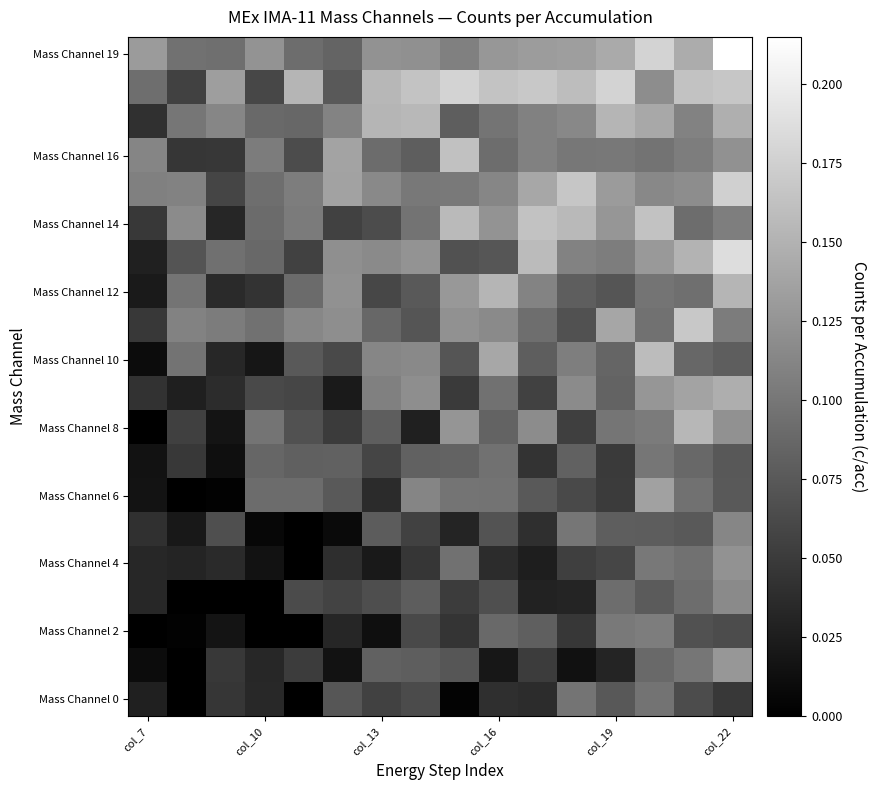

How many series are shown in this chart?

20